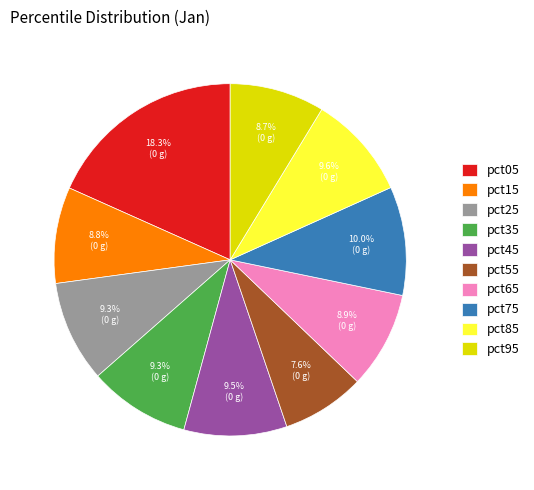

Is there any slice that represents more than half of the pie?

No